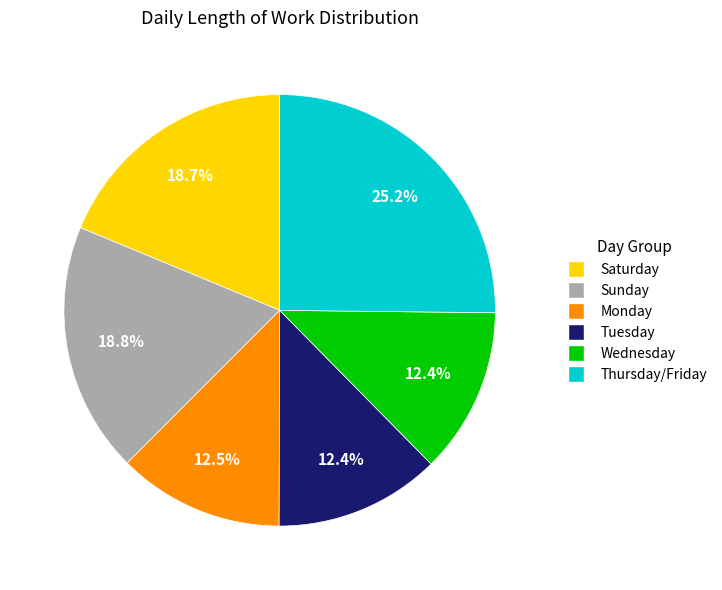

Does any single category account for the majority?

No